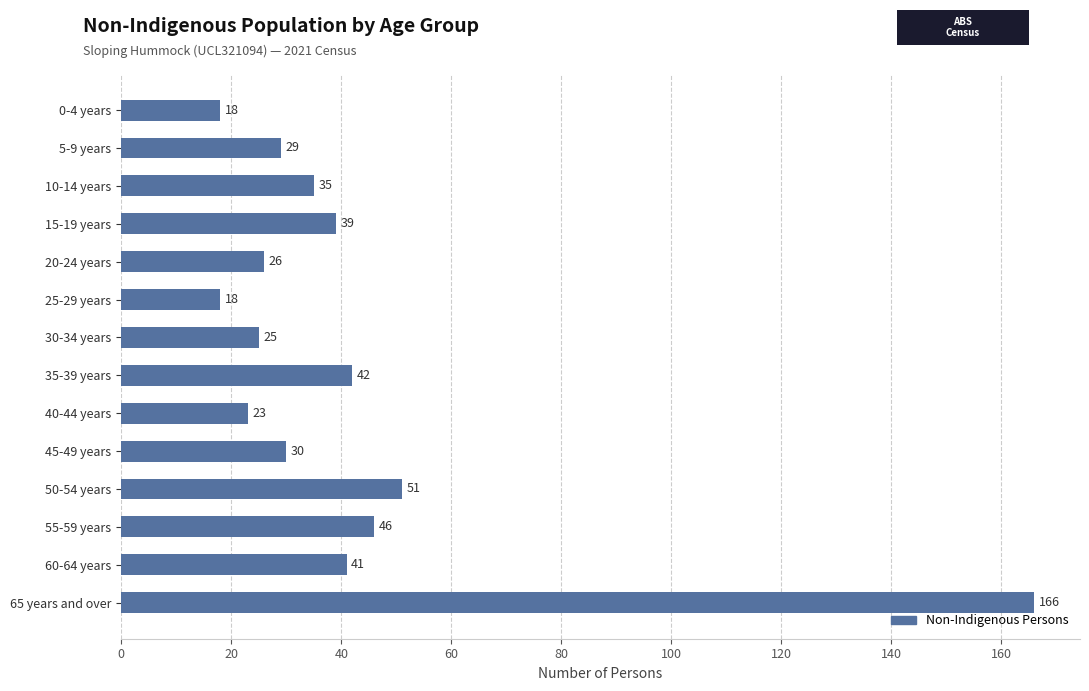

Where is the data nearest to the value 92?

50-54 years